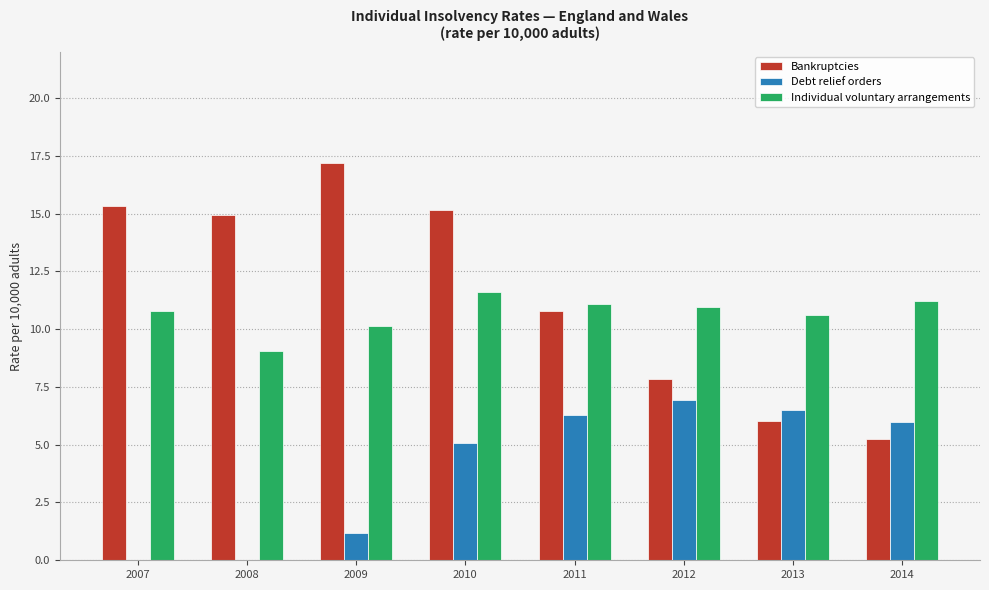

Is the value of Bankruptcies at 2011 greater than the value of Individual voluntary arrangements at 2011?

No